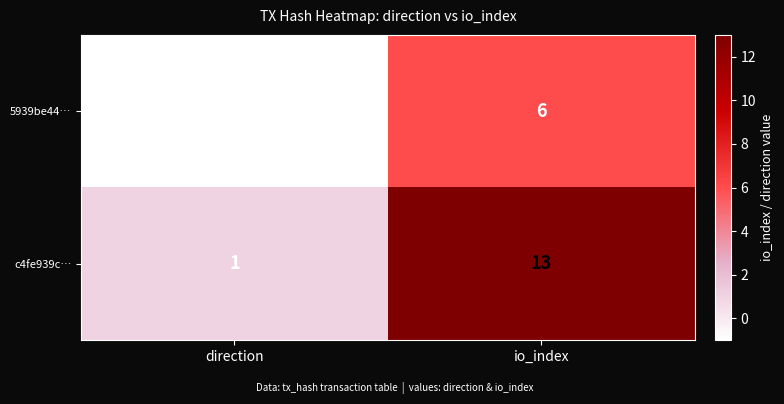

What is the sum of the c4fe939c… values at io_index and direction?

14